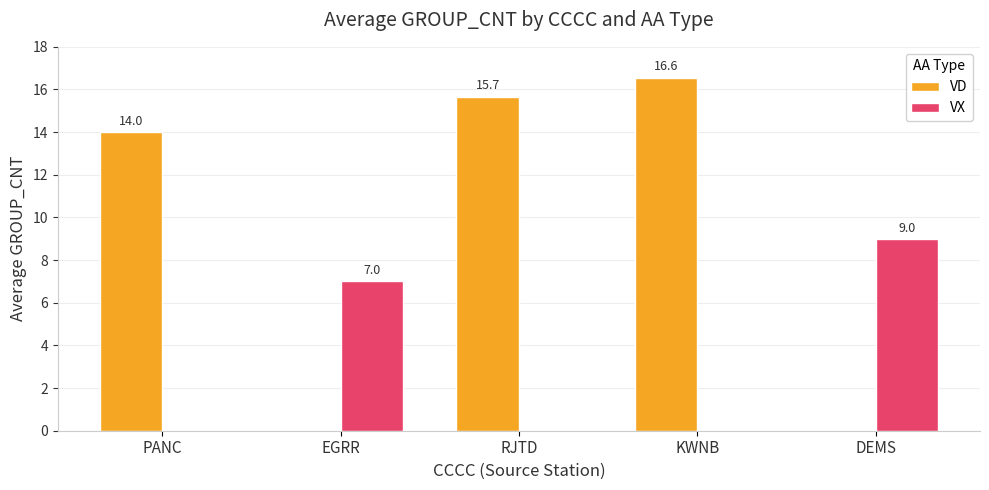

What is the maximum value shown in the chart?

16.6